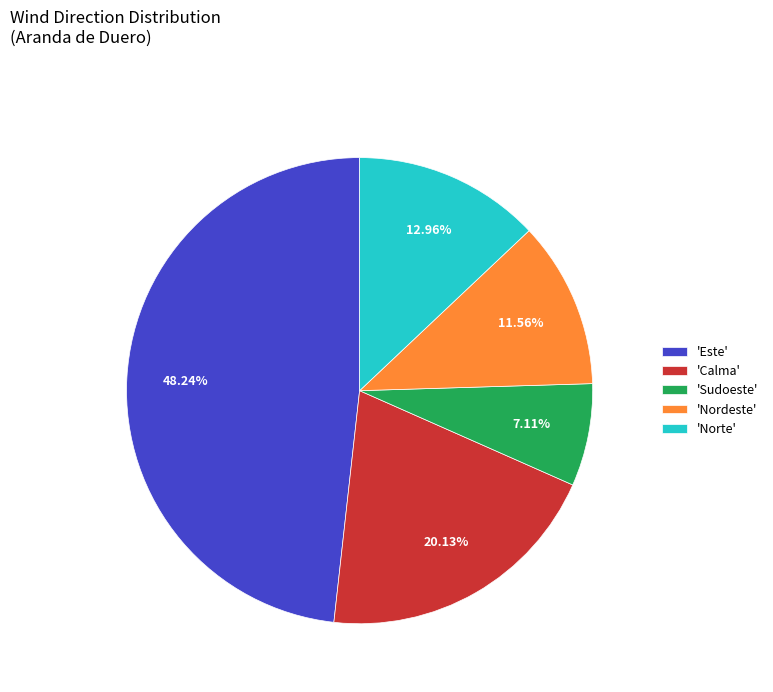

Between 'Este' and 'Nordeste', which is larger?

'Este'